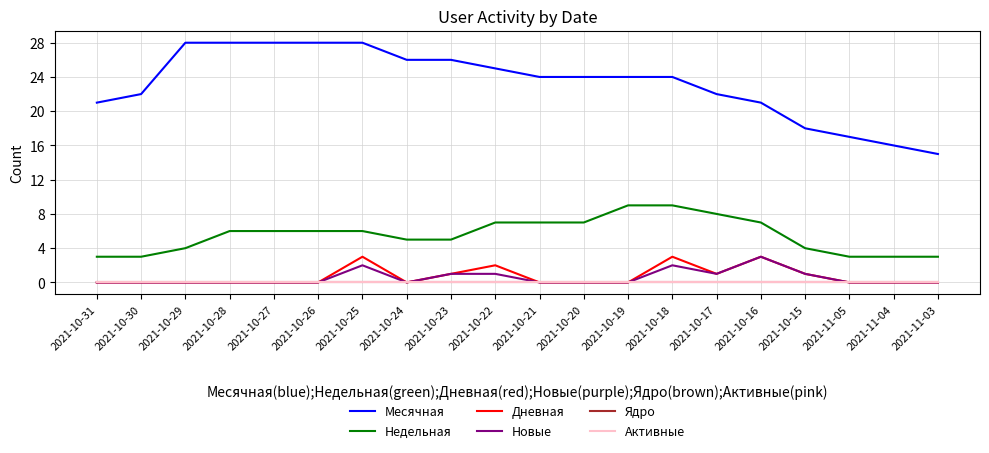

Does the chart display data point markers on the line(s)?

No